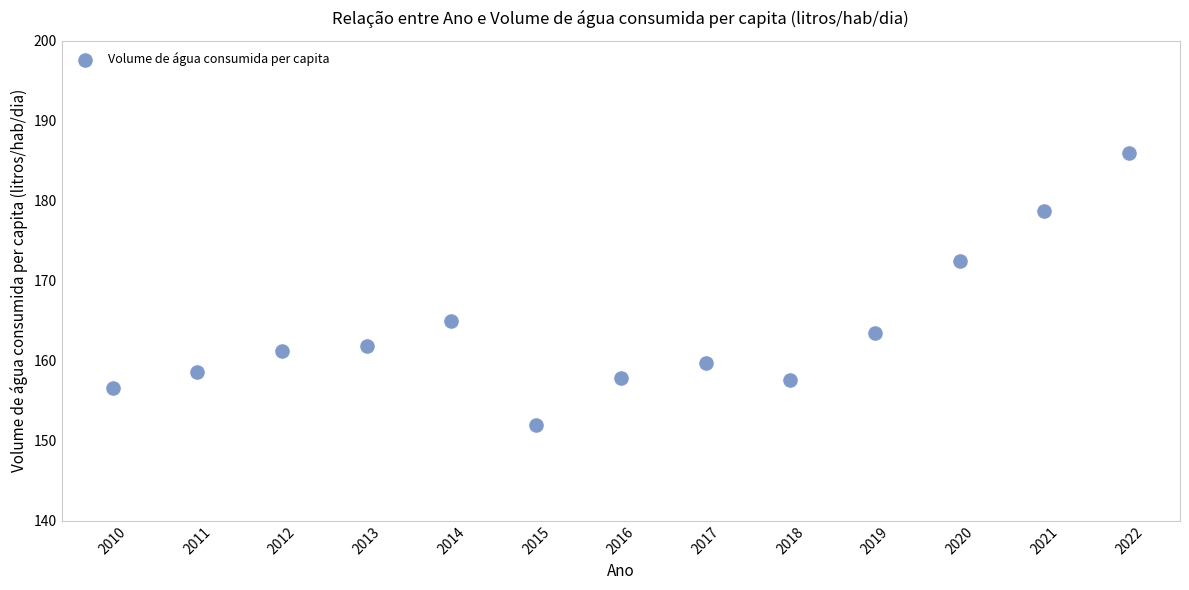

What Y value in the scatter plot is closest to 168?

165.0